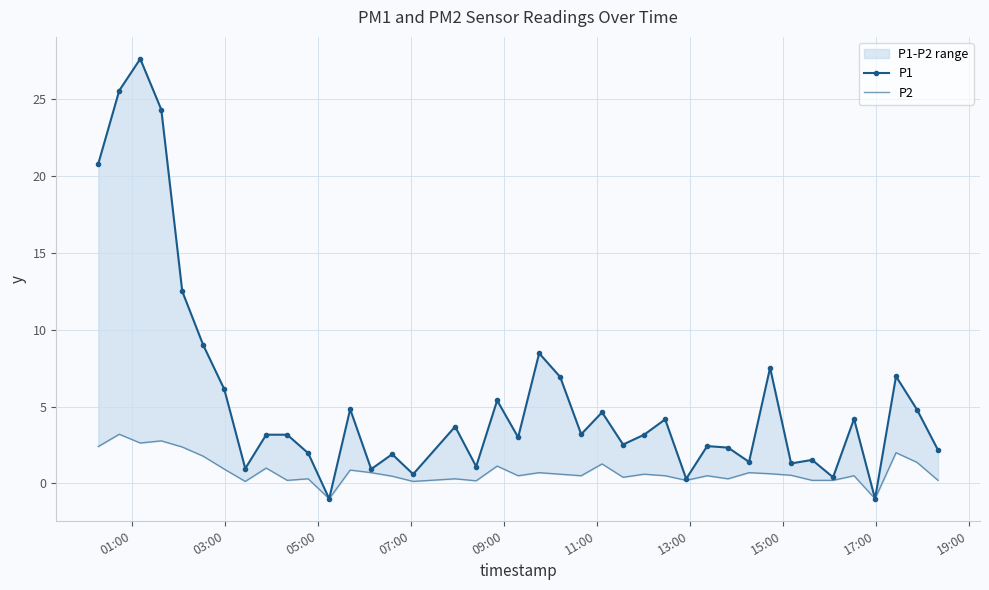

At which label does P1 first exceed 3?

01:00